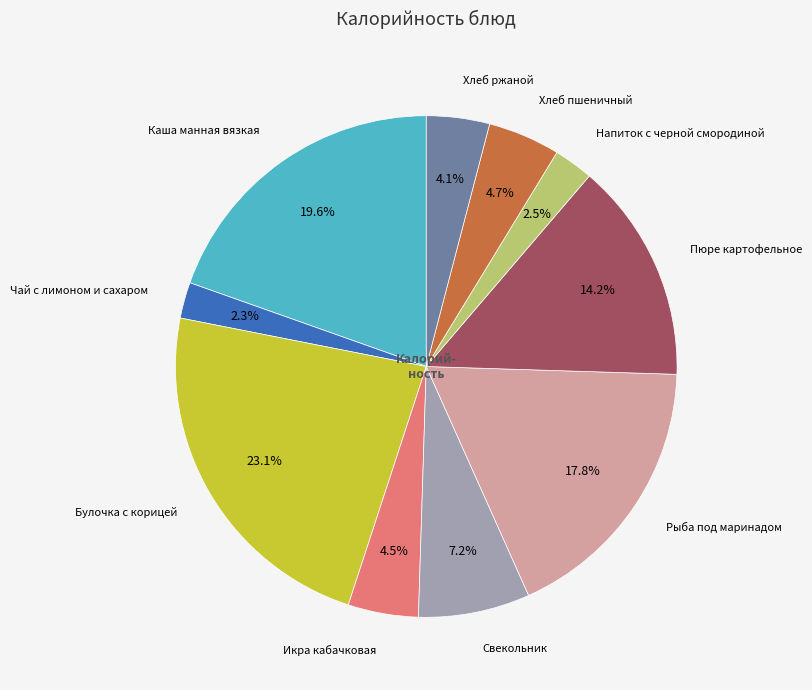

Does any single category account for the majority?

No